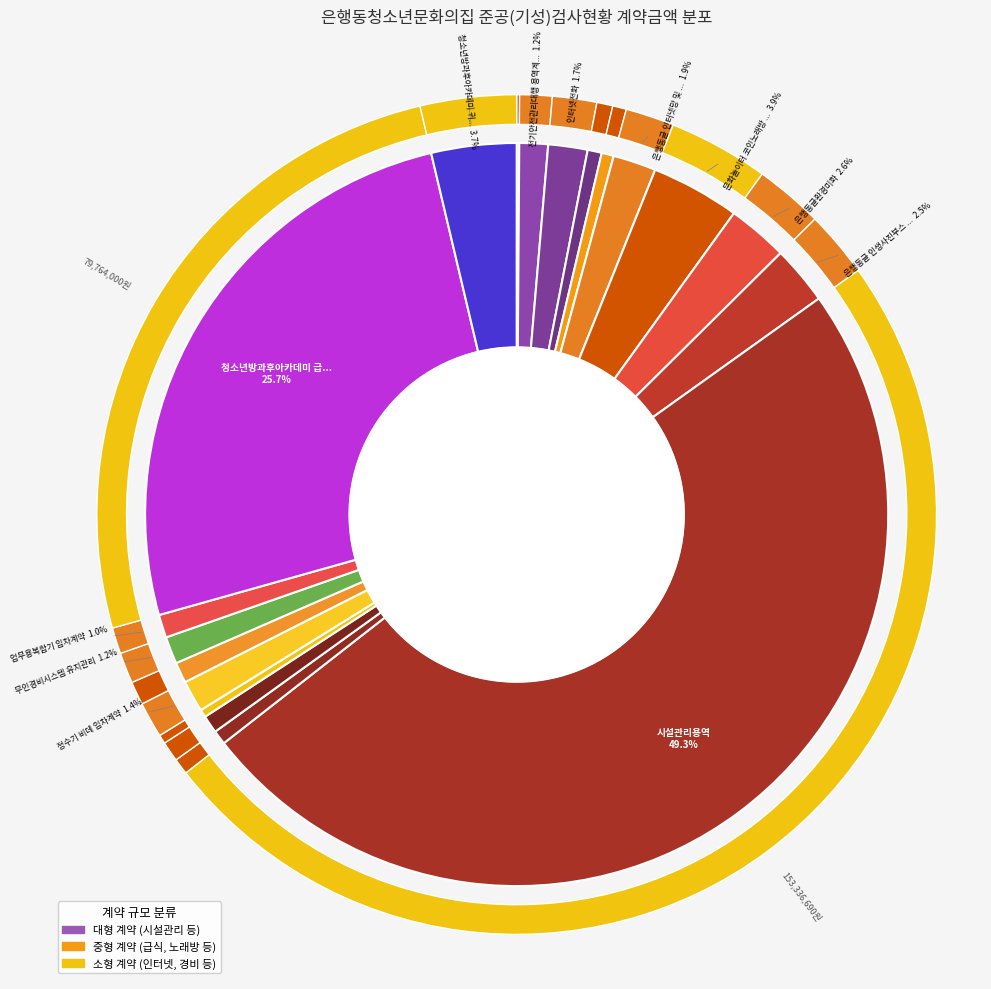

To the nearest percent, what is the difference between the 청소년방과후아카데미 귀가차량 and 소방시설 안전관리 위탁대행용역 slice percentages?

3%